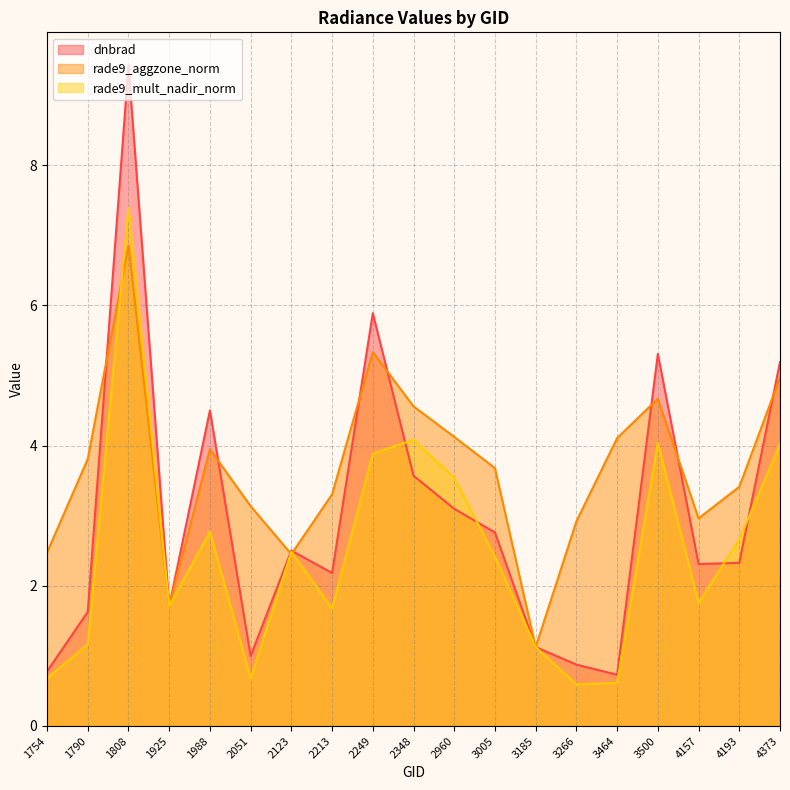

The value of rade9_aggzone_norm at 1790 is 3.8. True or false?

True